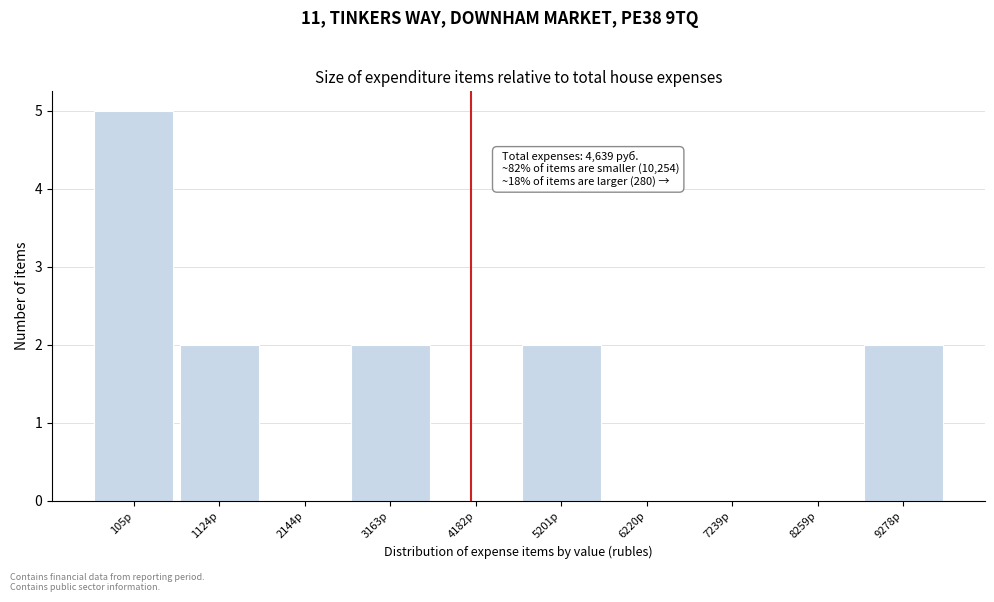

Reading left to right, list all the values displayed in this chart.

105р=5	1124р=2	2144р=0	3163р=2	4182р=0	5201р=2	6220р=0	7239р=0	8259р=0	9278р=2